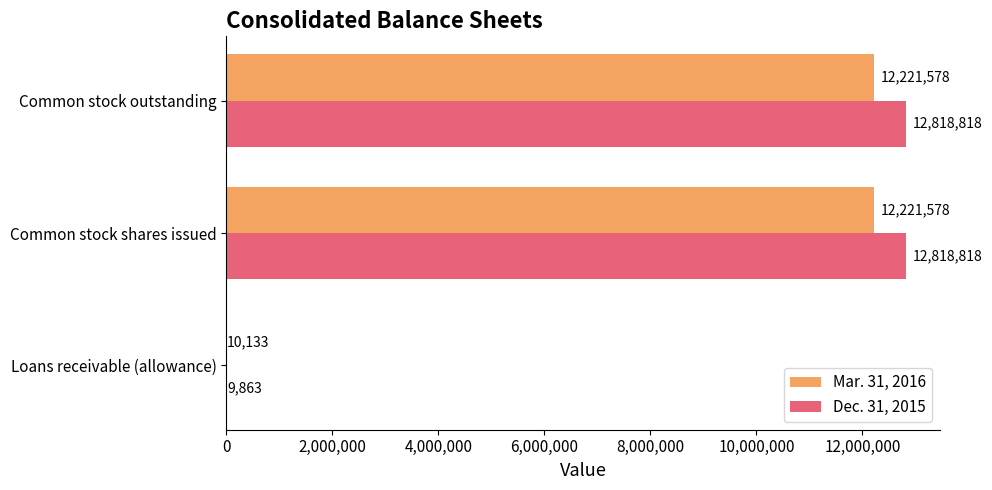

What is the maximum value shown in the chart?

12818818